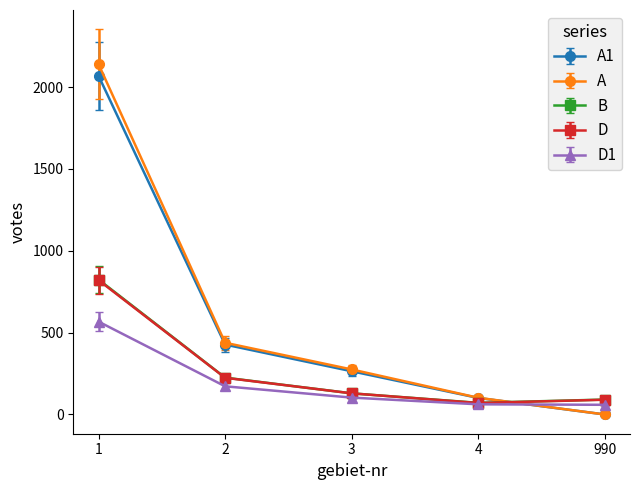

The value of A at 1 is 1019. True or false?

False